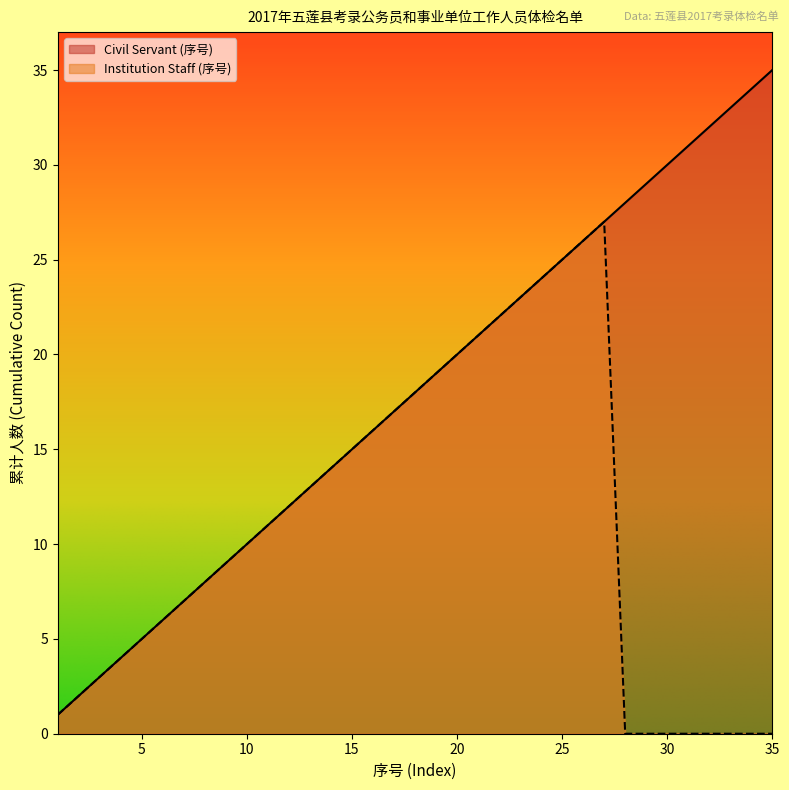

What is the difference between the second highest and minimum values in the Civil Servant (序号) series?

33